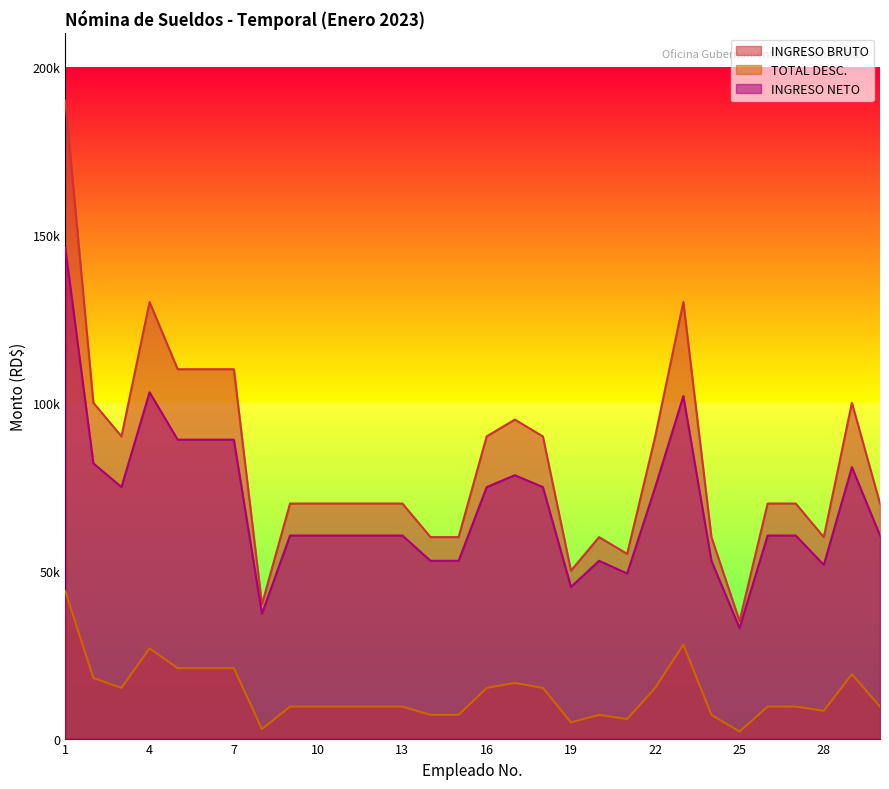

What is the average value of the TOTAL DESC. series?

13474.7